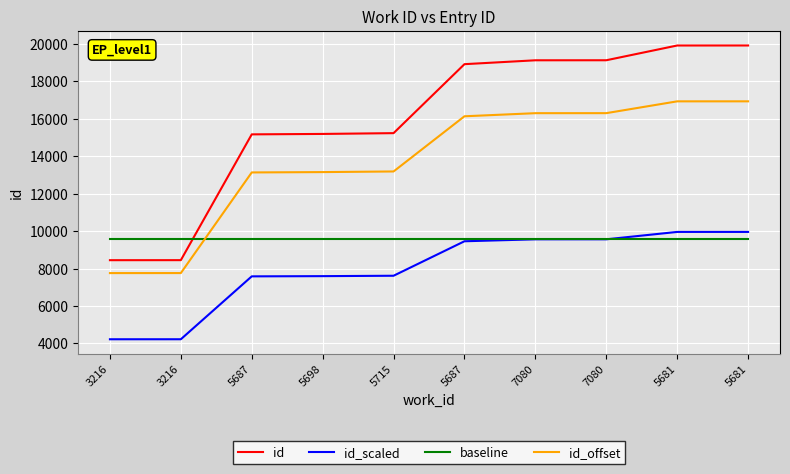

Rank the series by their maximum value, from lowest to highest.

baseline, id_scaled, id_offset, id